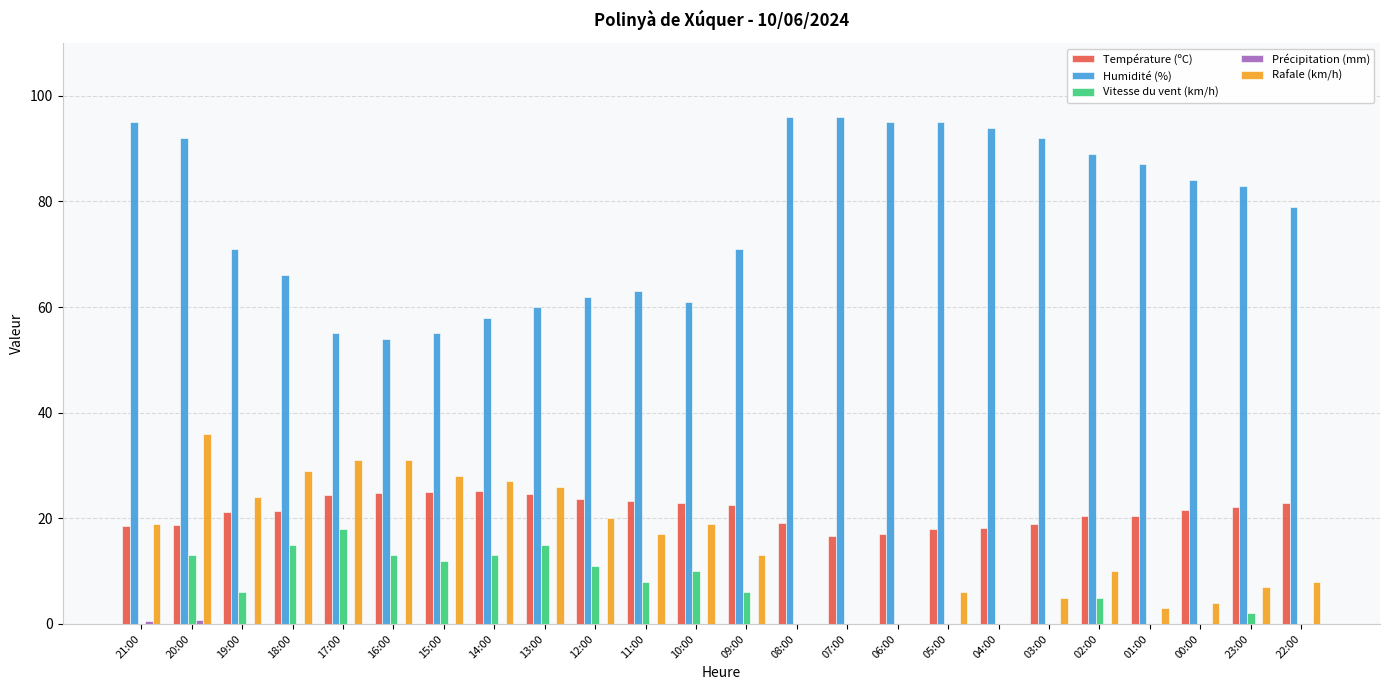

What is the sum of all Humidité (%) values?

1853.0